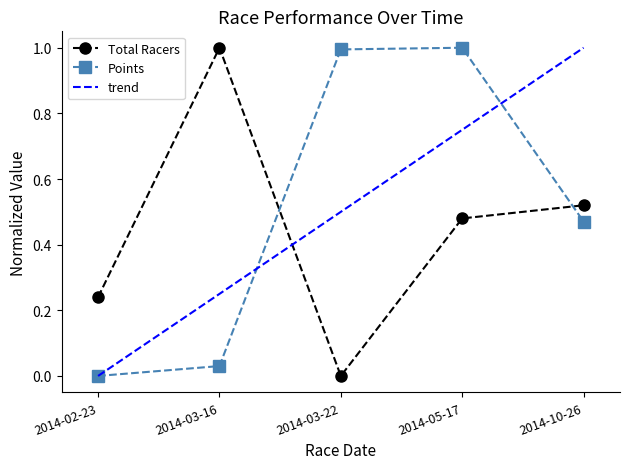

True or false: Points and Total Racers cross at least once.

True